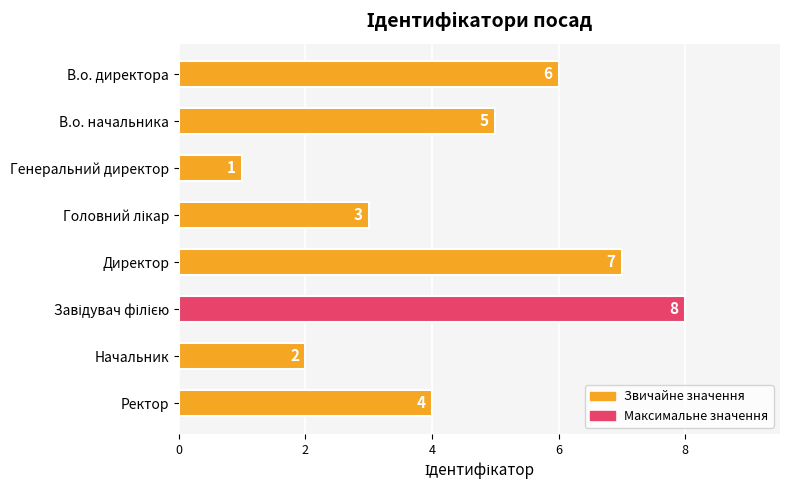

What is the value of the 7th bar from the top?

2